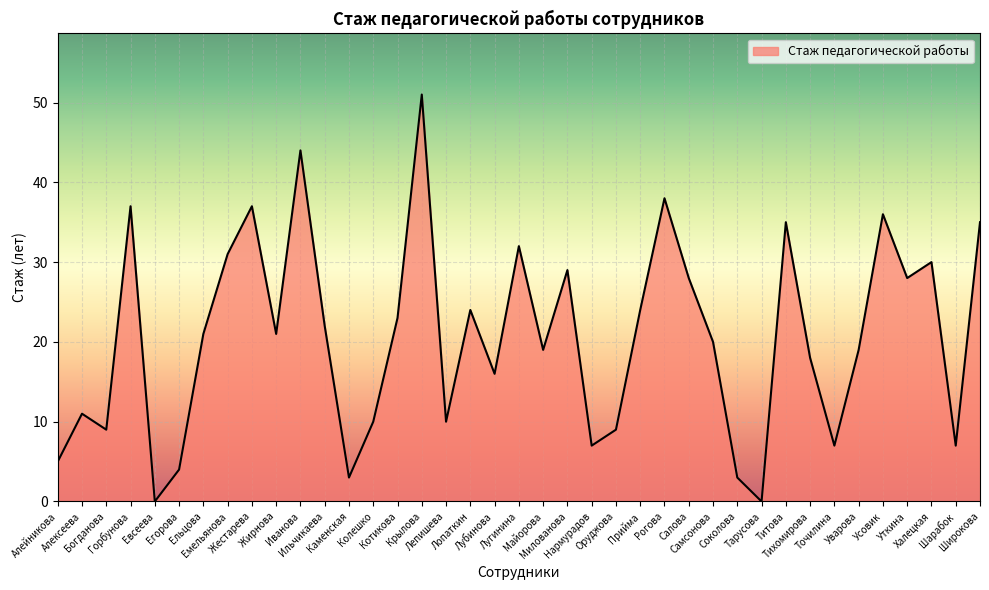

What is the difference between the maximum and minimum values?

51